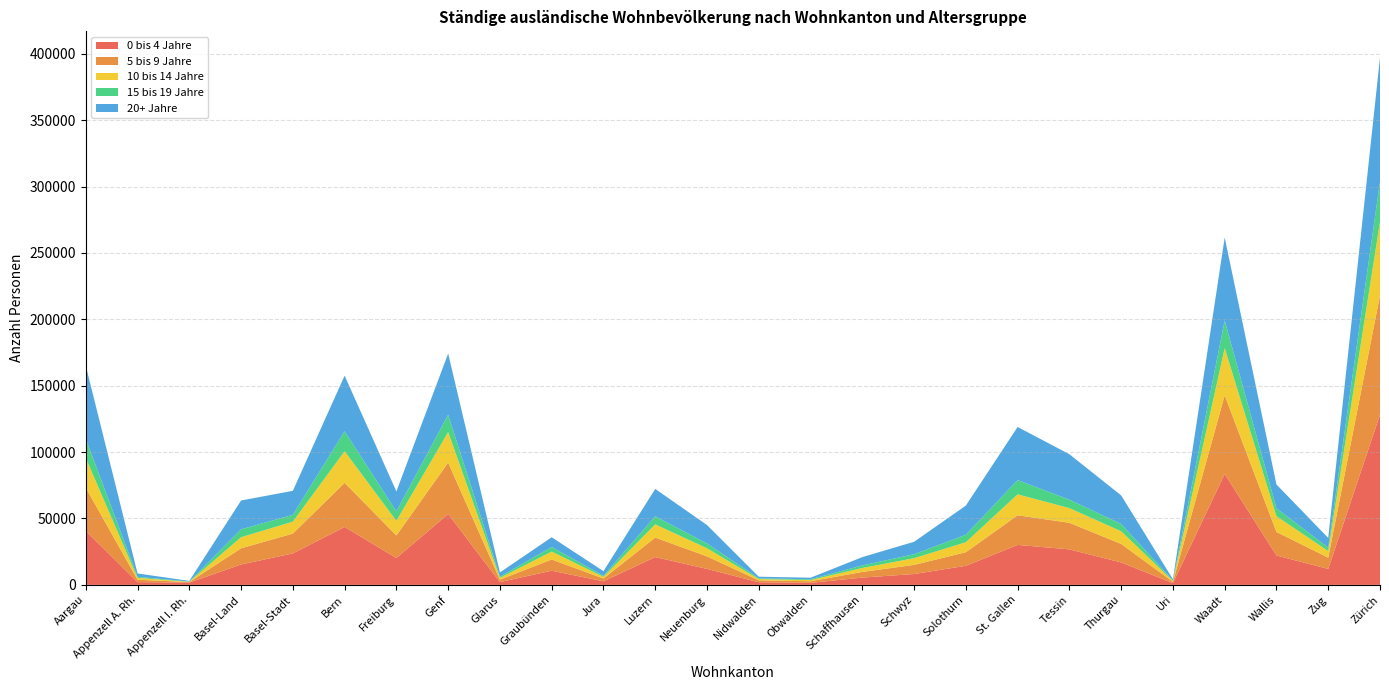

Reading left to right, list all the values displayed in this chart.

0 bis 4 Jahre: 40783	2041	1722	15351	23701	43617	20239	53366	2096	10668	2669	20941	12042	1971	1524	5482	8167	14369	30094	26746	16892	1298	83550	22154	12010	128152
5 bis 9 Jahre: 32479	1841	376	12200	14936	33271	17002	38729	1860	8460	2104	14712	9435	1458	1206	4274	6883	10248	22332	20025	13961	1023	59293	17711	8533	89966
10 bis 14 Jahre: 22282	1390	248	8367	8975	23788	10997	23030	1353	5959	1280	9922	6109	933	892	2982	5046	7496	15776	11051	9527	636	35482	11868	4921	55371
15 bis 19 Jahre: 14520	786	190	5950	5167	15074	7130	13079	902	3442	791	6116	3576	571	593	1912	3011	5615	10686	6374	5502	359	20868	5959	2561	30389
20+ Jahre: 55078	2540	463	21693	18072	41830	15037	46045	3156	7341	3486	20603	13920	1226	1187	6260	9344	21996	40054	34209	21523	891	62470	17951	7349	93241